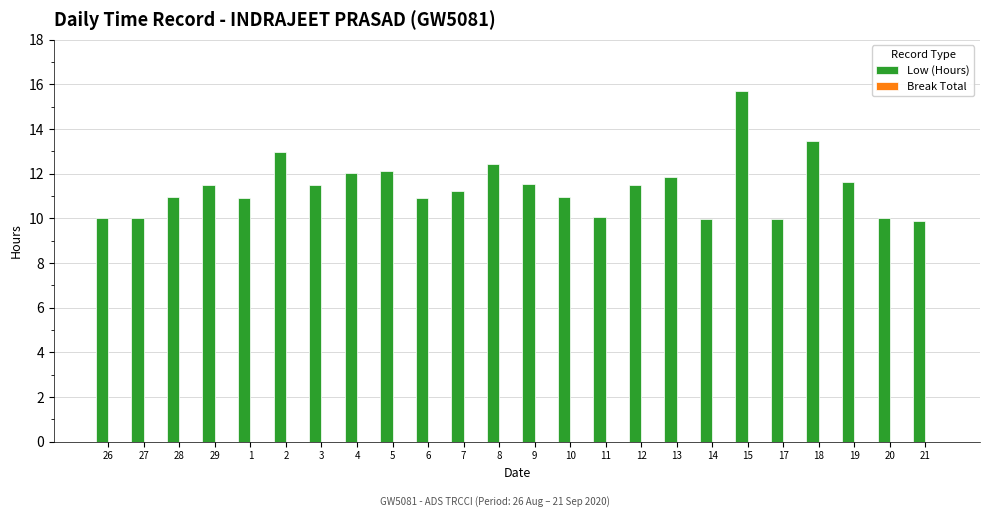

What is the label of the 1st bar from the right?

21